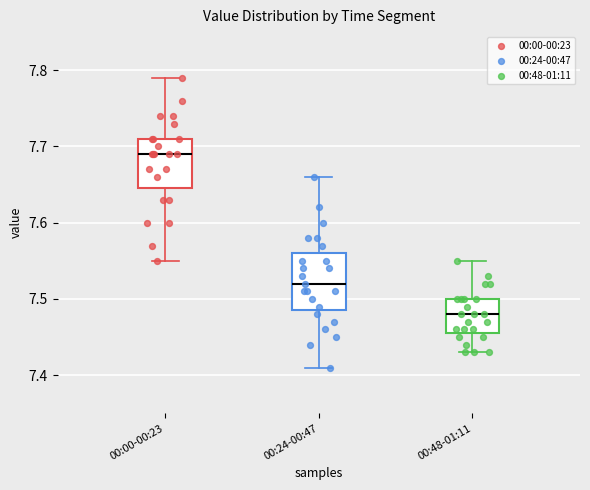

Which box has the lowest median line?

00:48-01:11